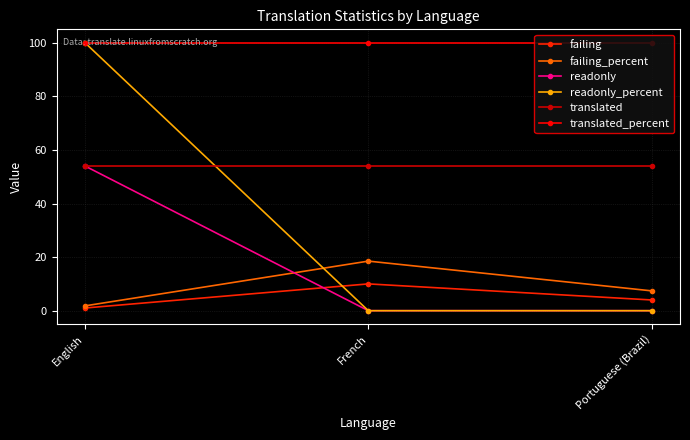

Reading left to right, list all the values displayed in this chart.

failing: English=1.0	French=10.0	Portuguese (Brazil)=4.0
failing_percent: English=1.8	French=18.5	Portuguese (Brazil)=7.4
readonly: English=54.0	French=0.0	Portuguese (Brazil)=0.0
readonly_percent: English=100.0	French=0.0	Portuguese (Brazil)=0.0
translated: English=54.0	French=54.0	Portuguese (Brazil)=54.0
translated_percent: English=100.0	French=100.0	Portuguese (Brazil)=100.0